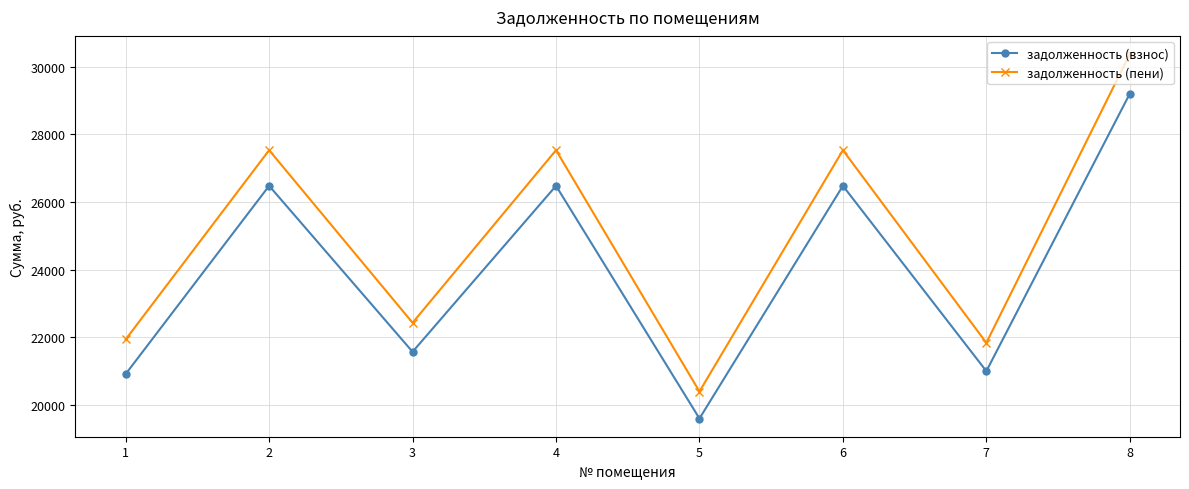

What is the sum of all задолженность (пени) values?

199594.9